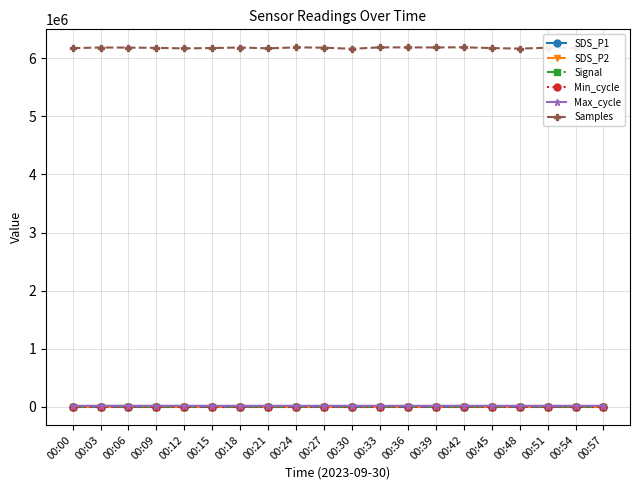

What is the difference between the second highest and minimum values in the Samples series?

24281.0